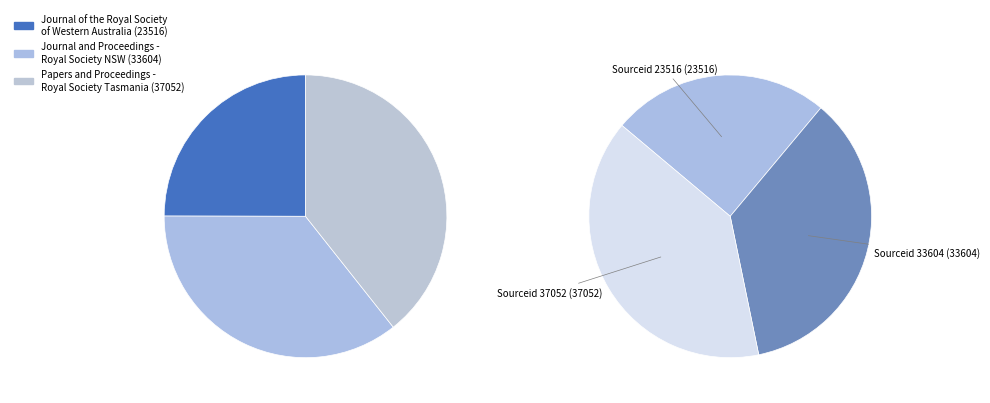

What is the largest slice in the pie chart?

Papers and Proceedings - Royal Society of Tasmania (3)